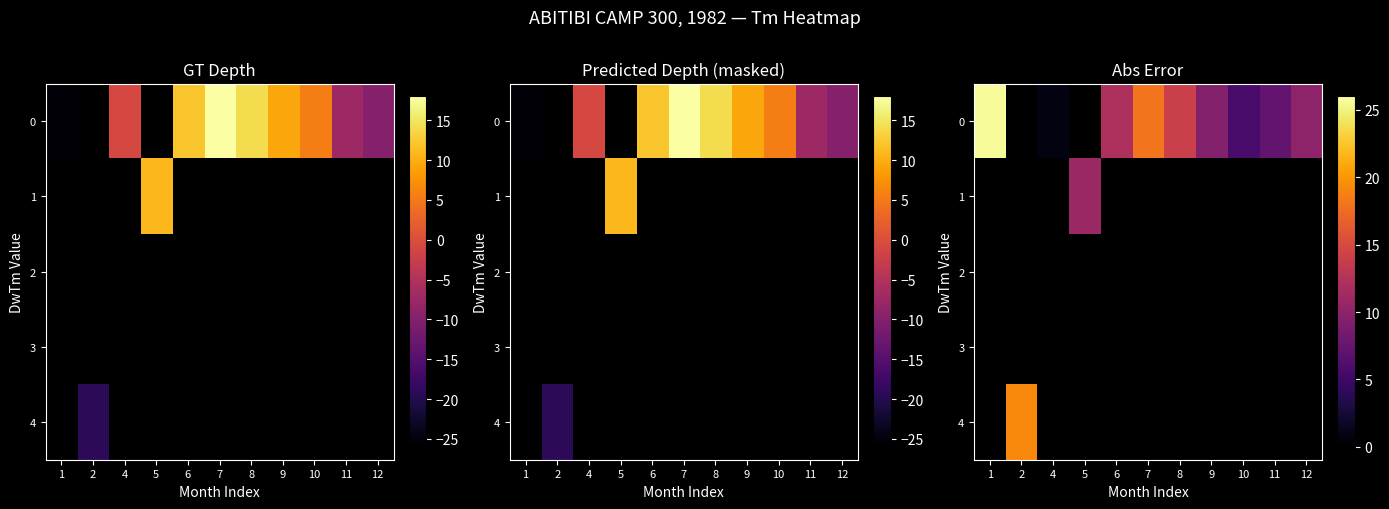

Rank the series at 6 from highest to lowest value.

0, 1, 2, 3, 4